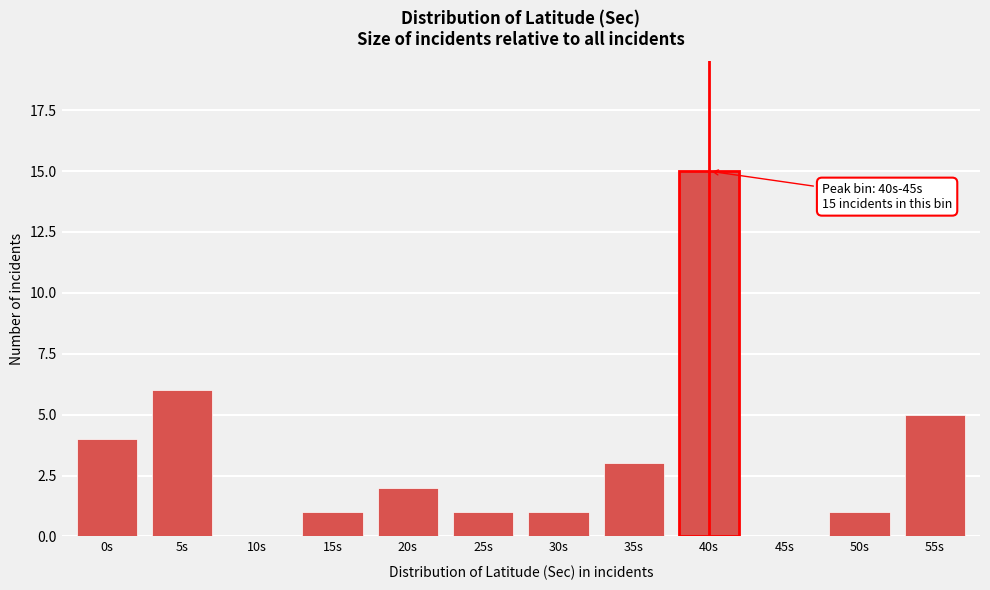

Reading left to right, list all the values displayed in this chart.

0s=4	5s=6	10s=0	15s=1	20s=2	25s=1	30s=1	35s=3	40s=15	45s=0	50s=1	55s=5